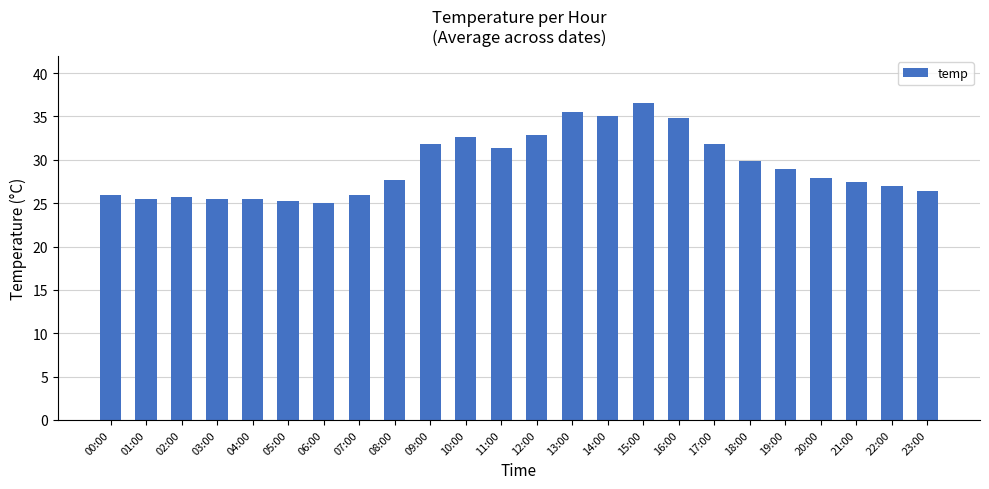

What position from the right is 14:00?

10